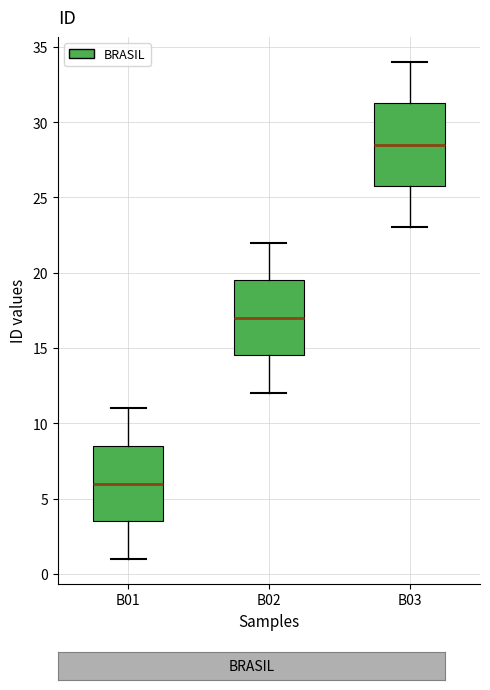

Which box has the lowest median line?

B01